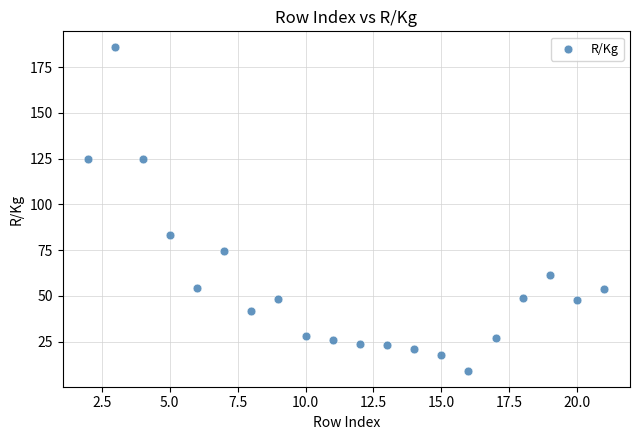

What is the range of X values (max minus min)?

19.0